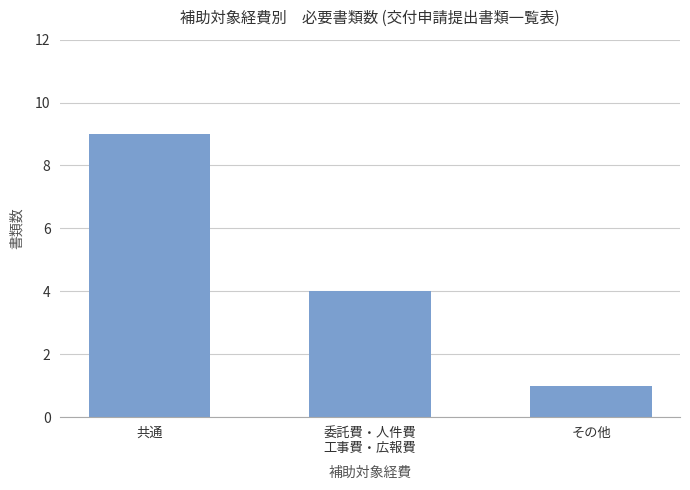

What is the sum of the values at 委託費・人件費
工事費・広報費 and その他?

5